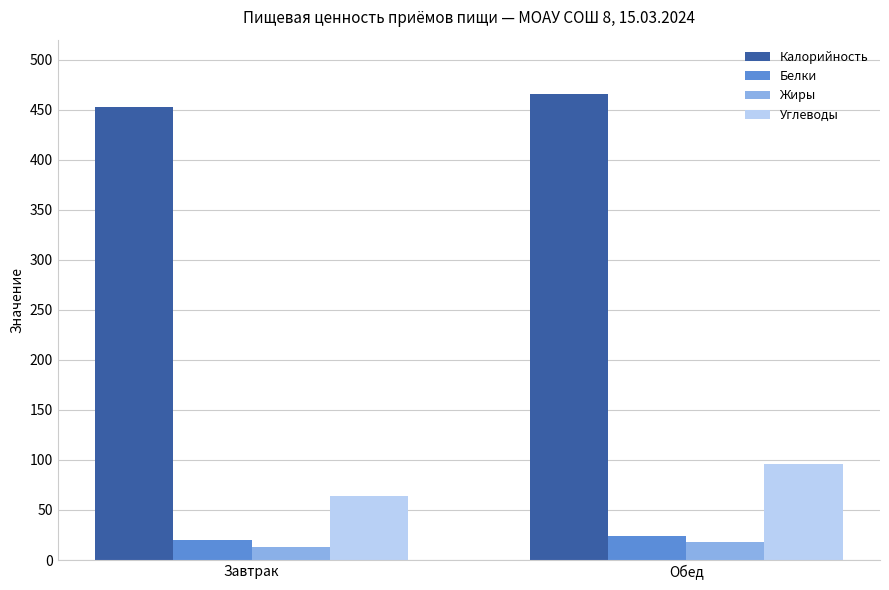

At how many categories does at least one series exceed 347?

2